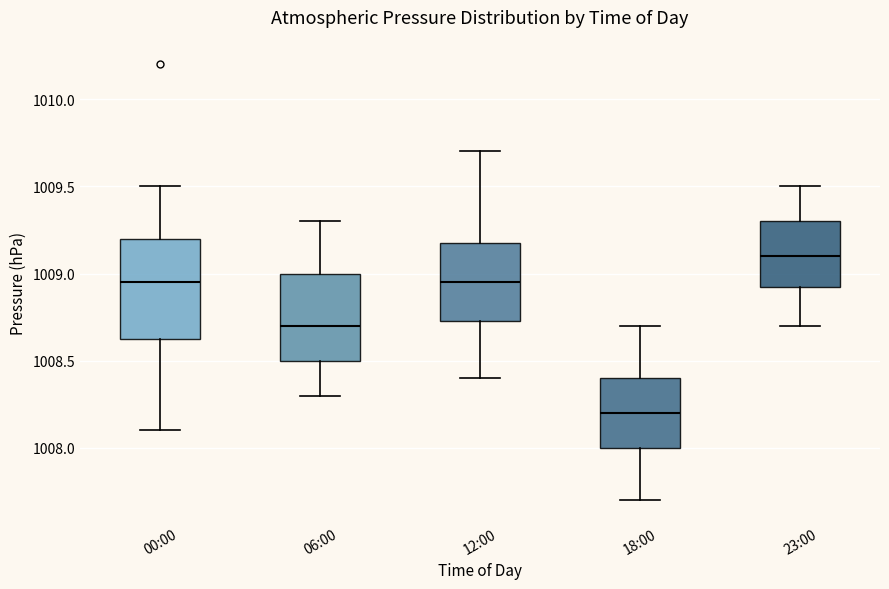

Which box has the highest median line?

23:00